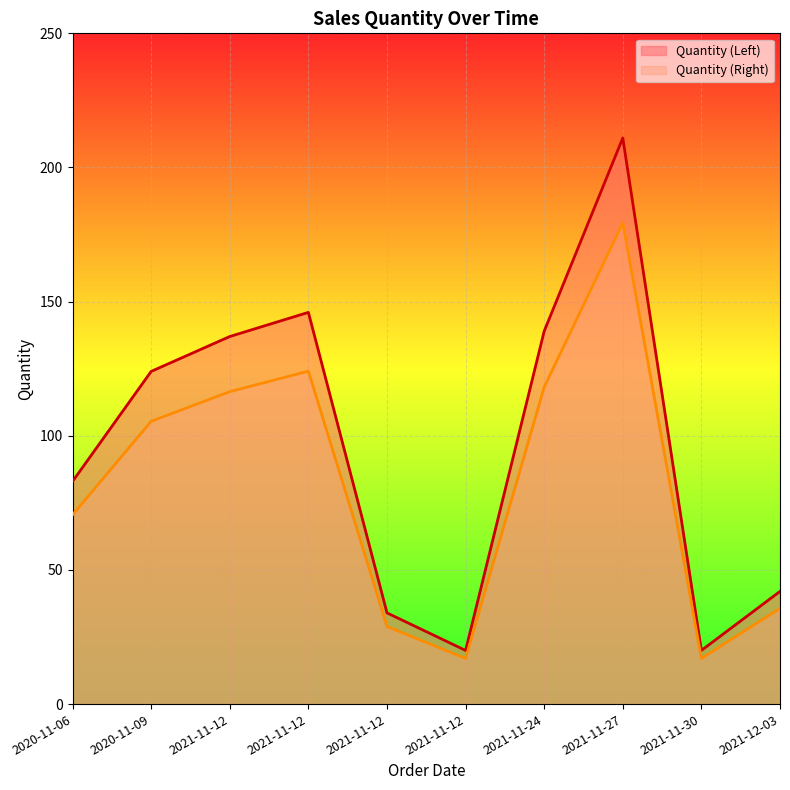

What is the sum of all Quantity (Left) values?

956.0